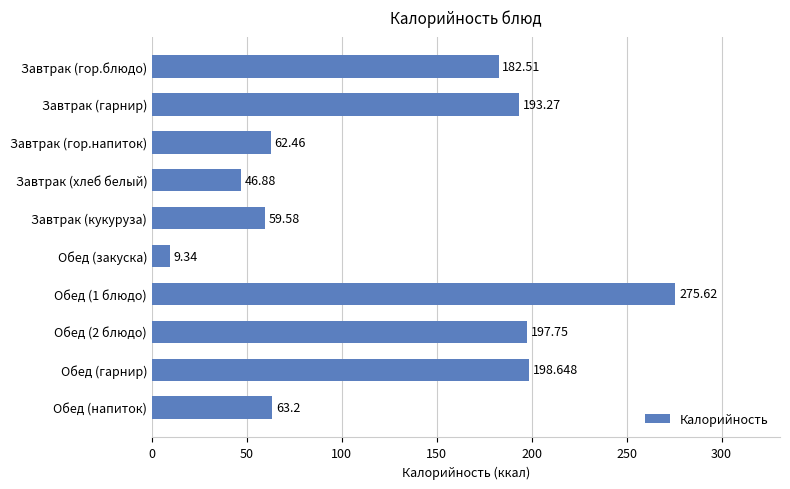

Which has a higher value, Завтрак (гор.напиток) or Завтрак (гарнир)?

Завтрак (гарнир)